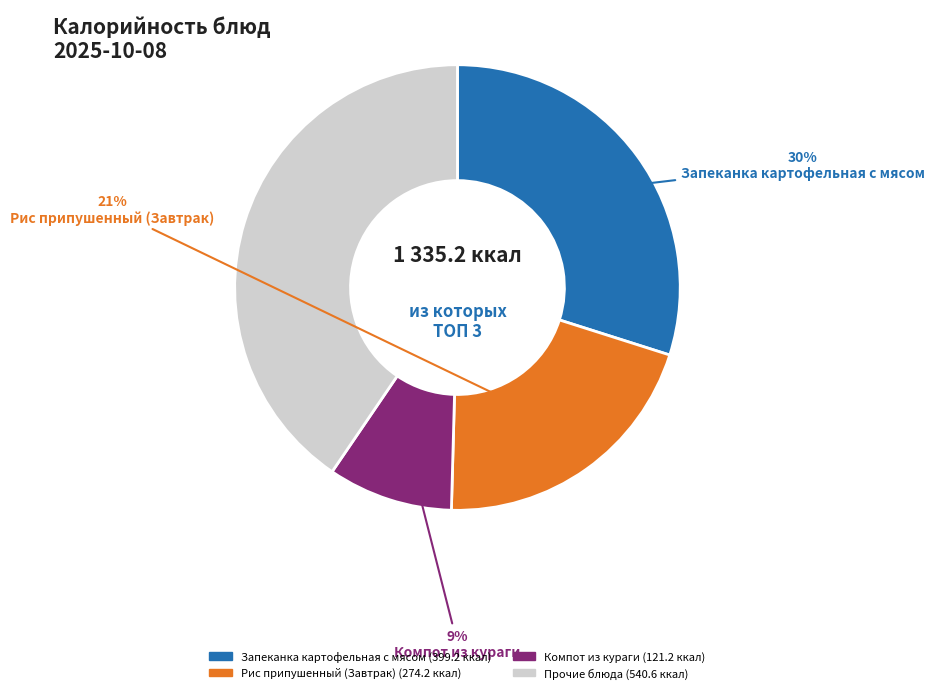

Is there a majority slice in this chart?

No